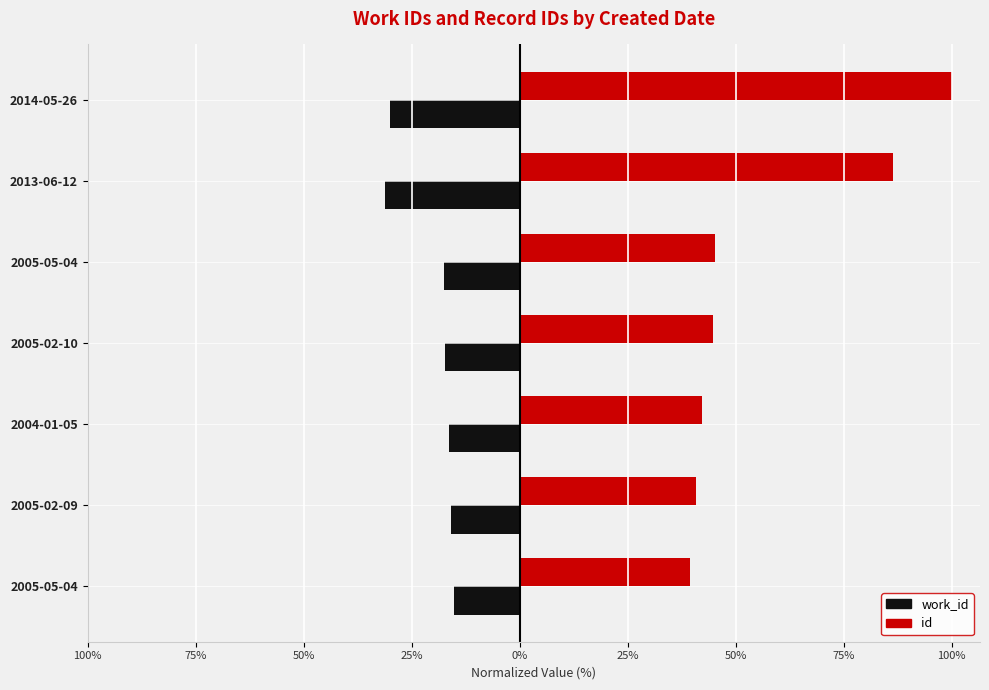

What is the greatest value displayed?

100.0